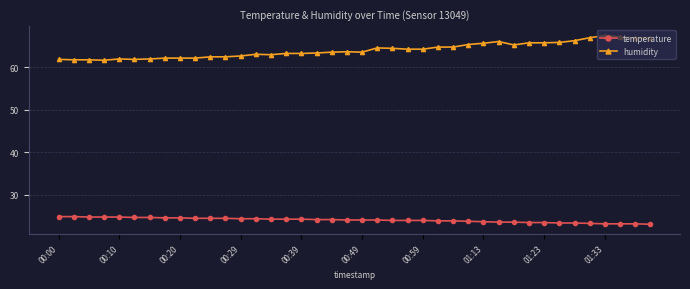

Which series has the largest total across all categories?

humidity